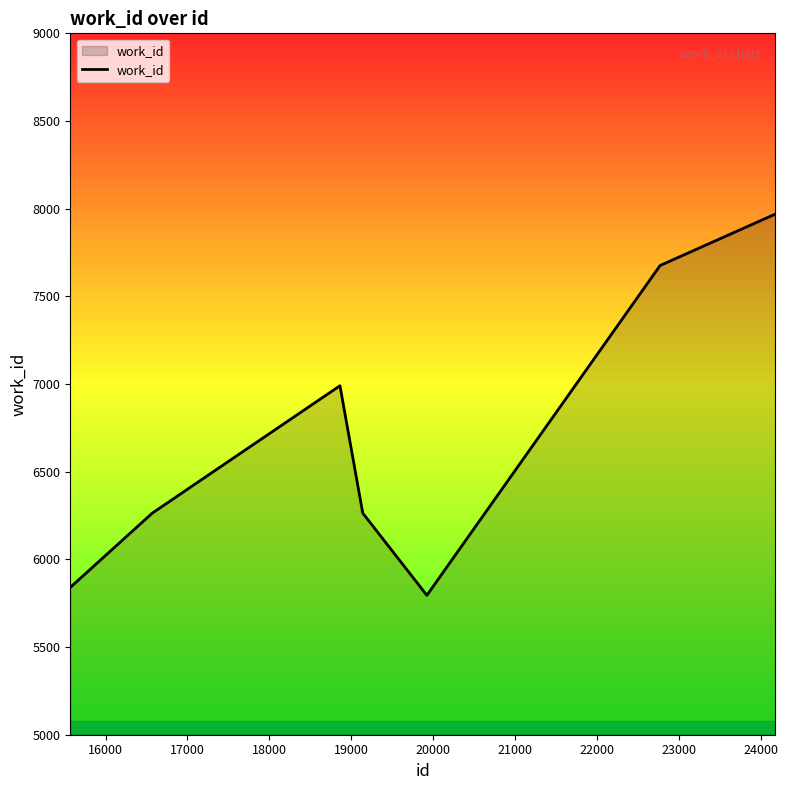

What is the maximum value shown in the chart?

7969